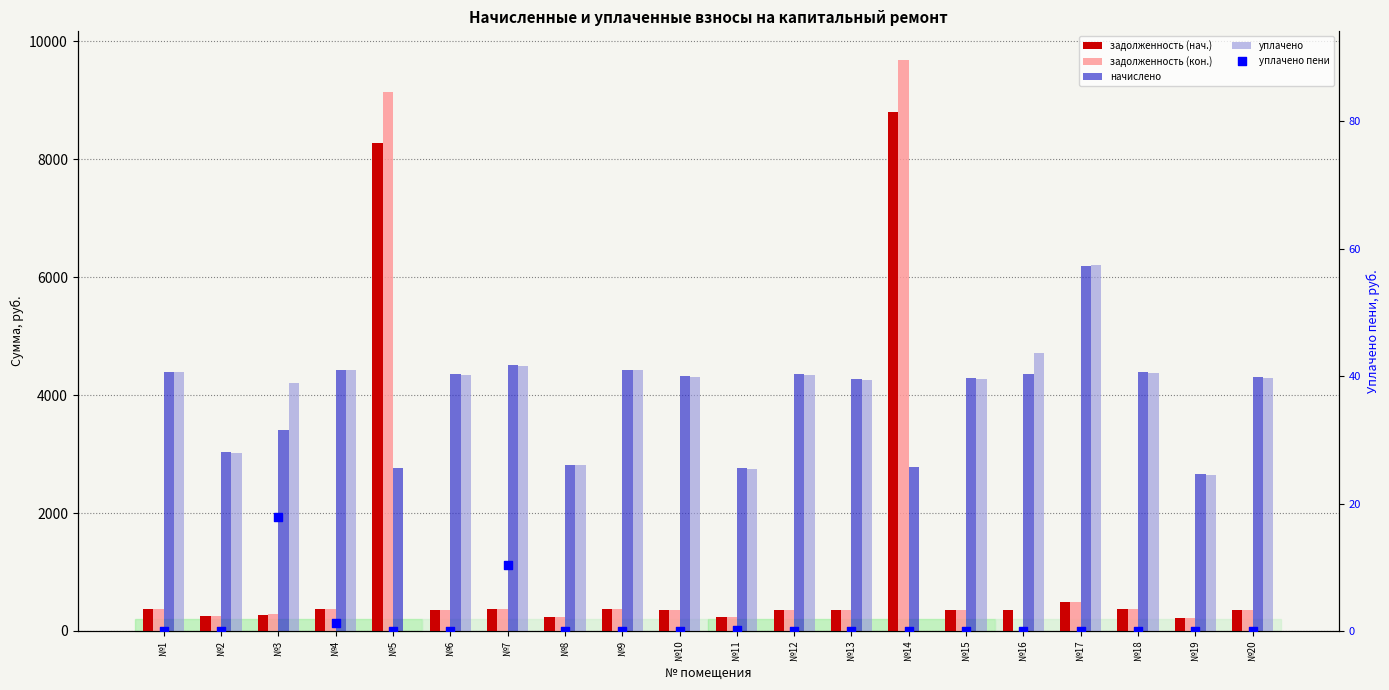

Which series contains the lowest Y value?

задолженность (кон.)